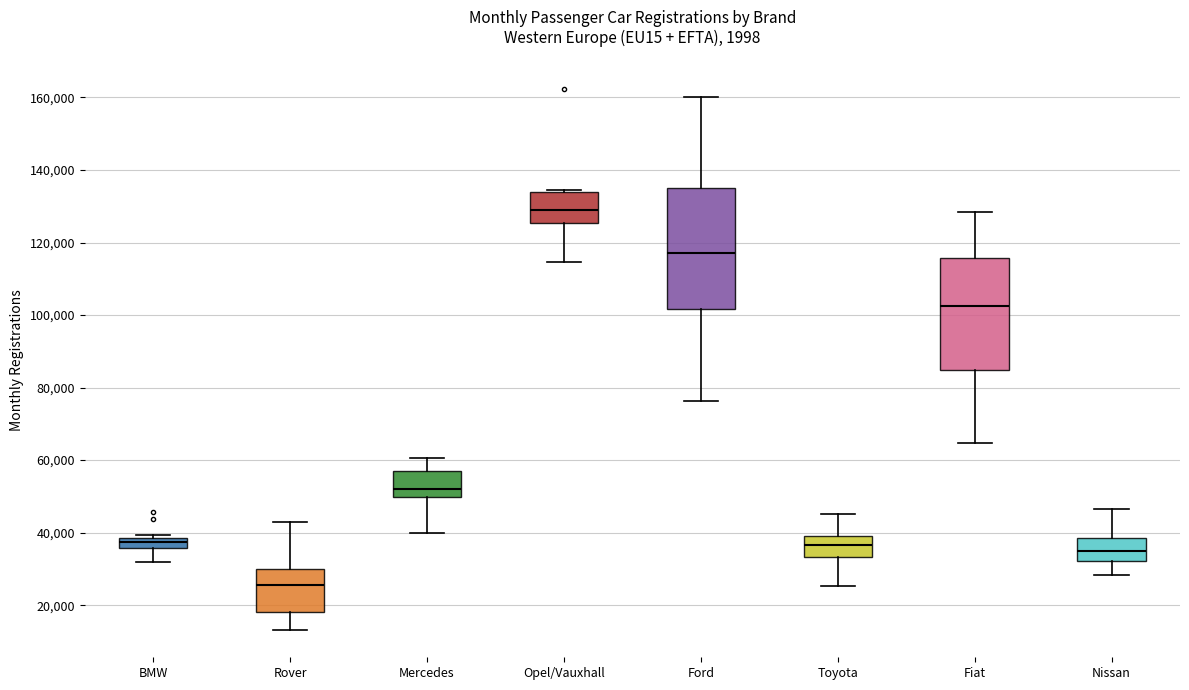

Which box has the lowest median line?

Rover